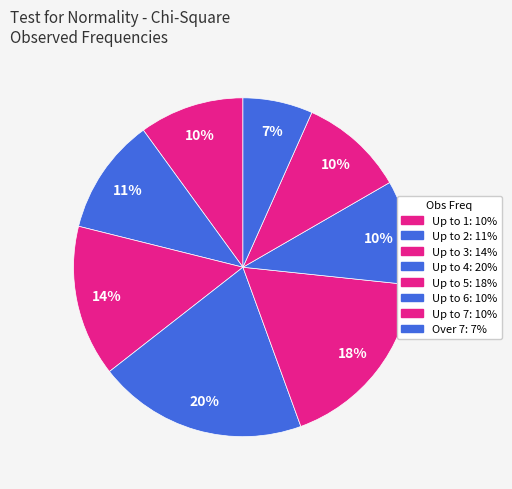

To the nearest percent, what portion does Up to 4 represent?

20%